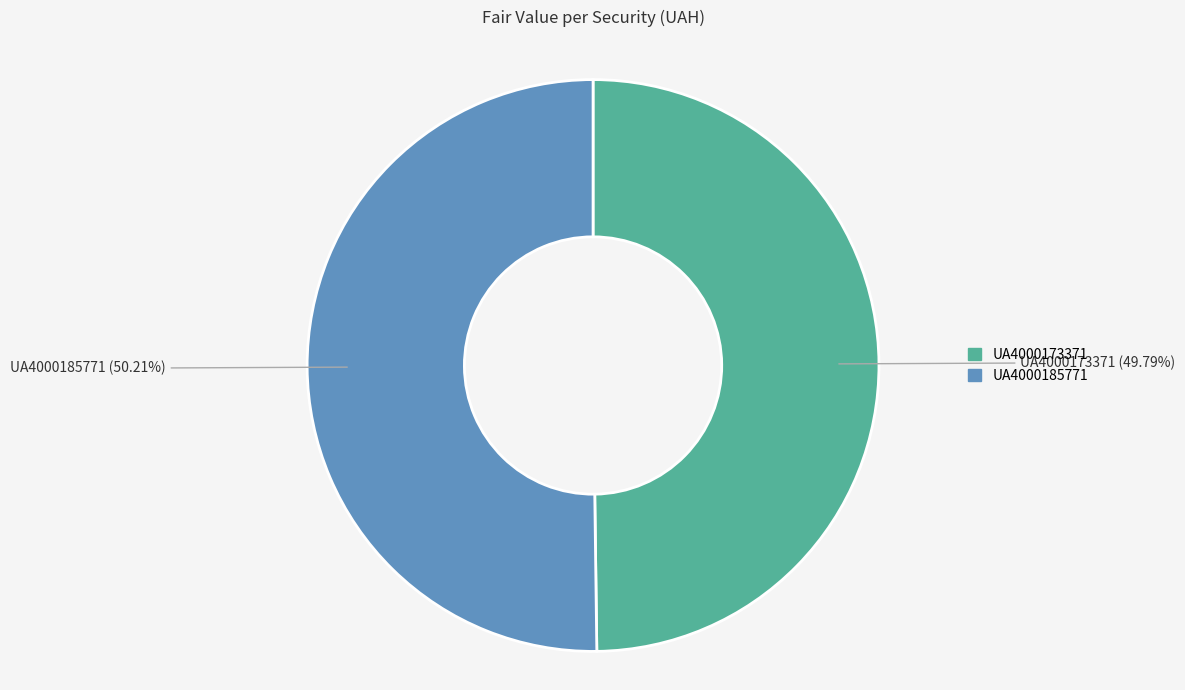

True or false: UA4000185771 accounts for 50% of the total.

True